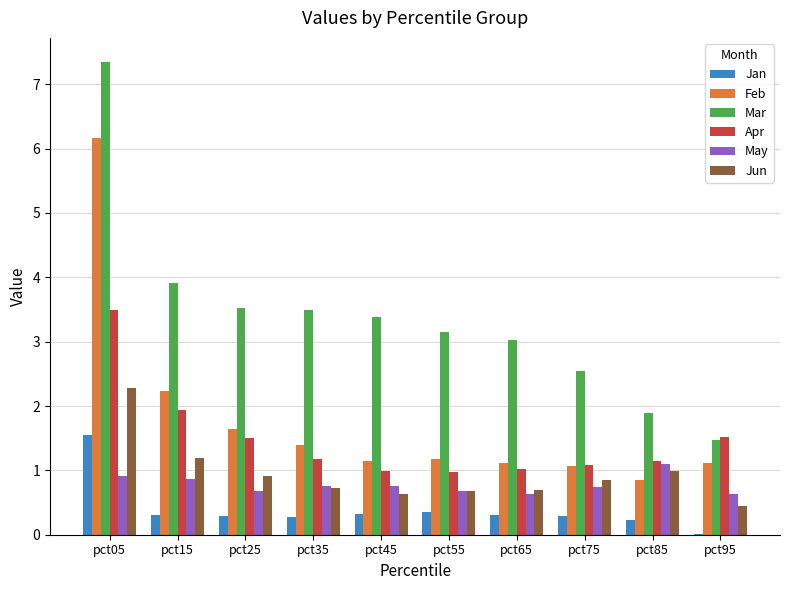

At which label does Feb first exceed 1?

pct05